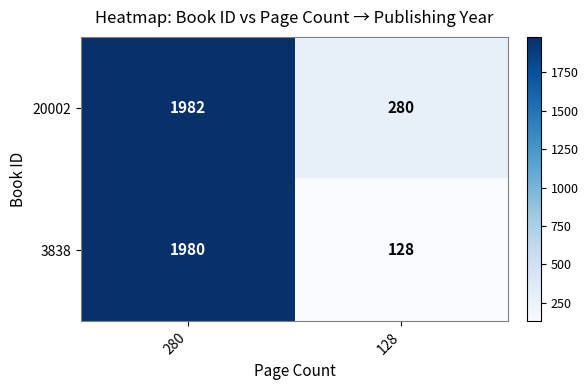

Between 280 and 128, which series saw the biggest shift?

3838